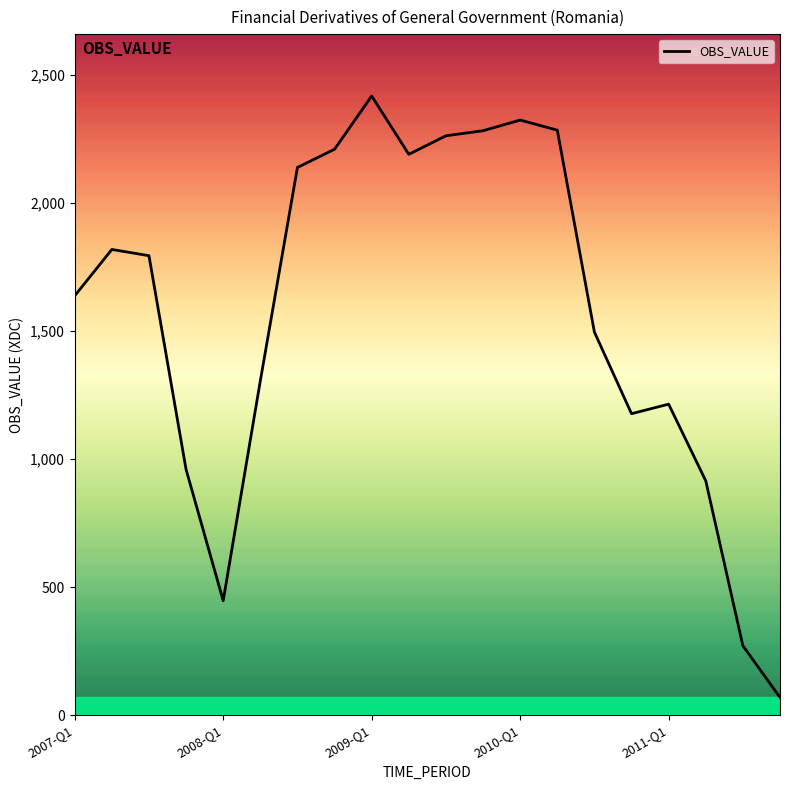

Count the number of data series in this chart.

1